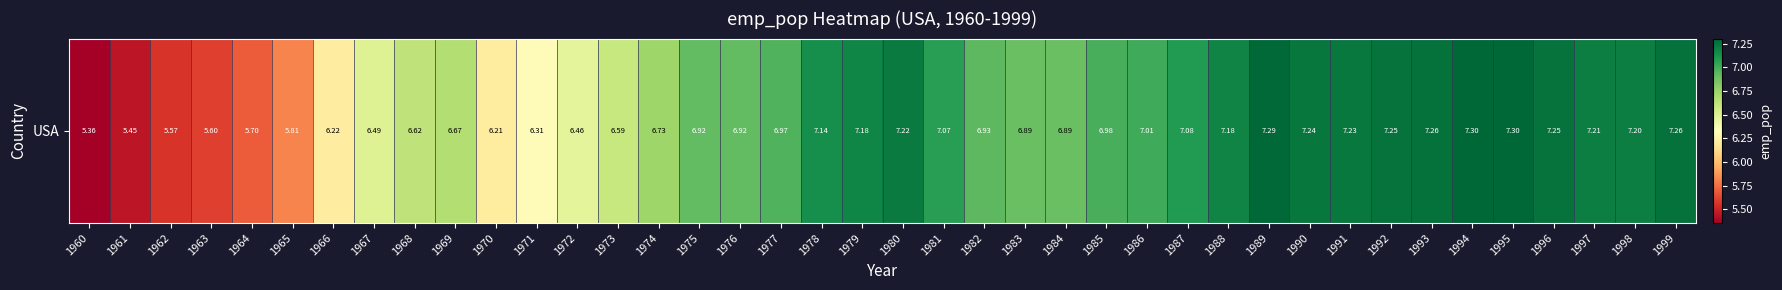

At which label does the data first exceed 6?

1966